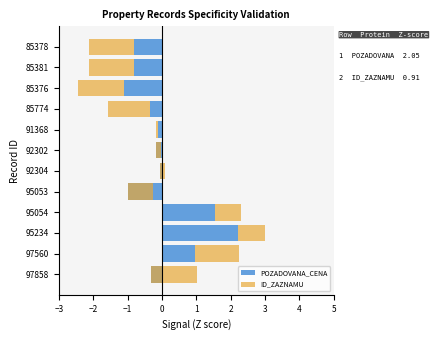

What position from the left is 85774?

9